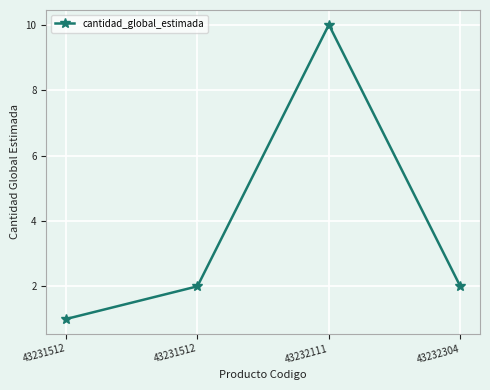

List the labels in order of value, smallest first.

43231512, 43231512, 43232304, 43232111